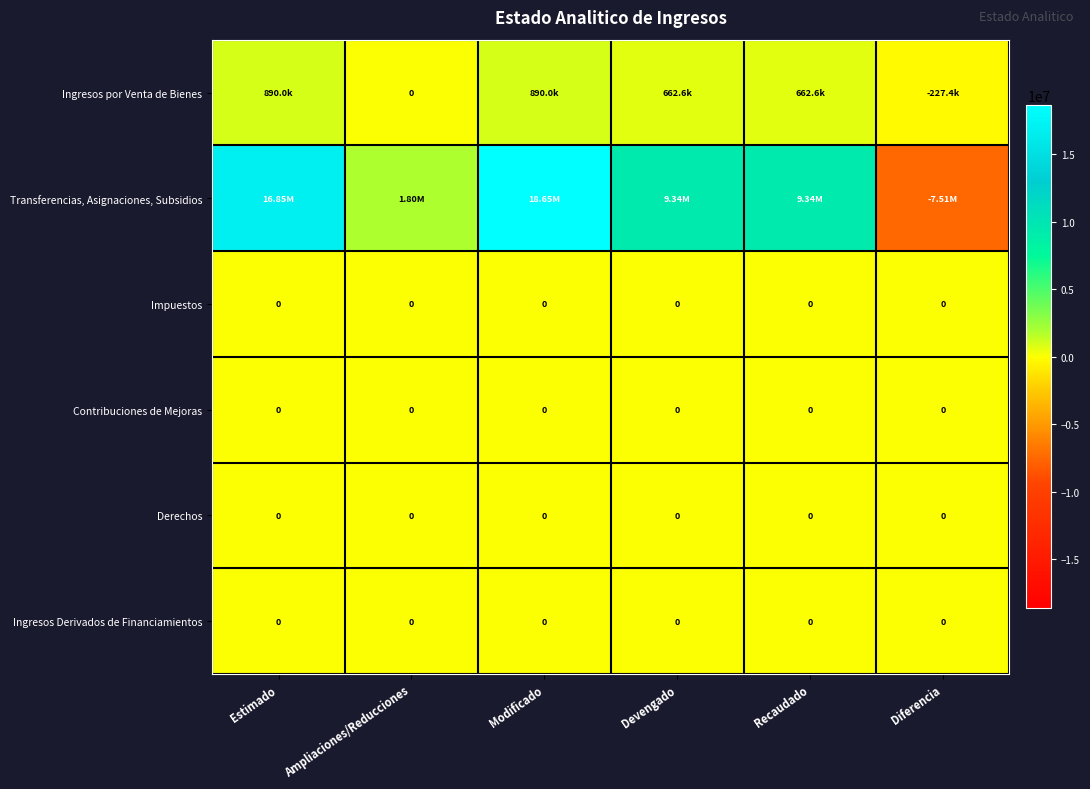

At how many categories does at least one series exceed -1706433?

6